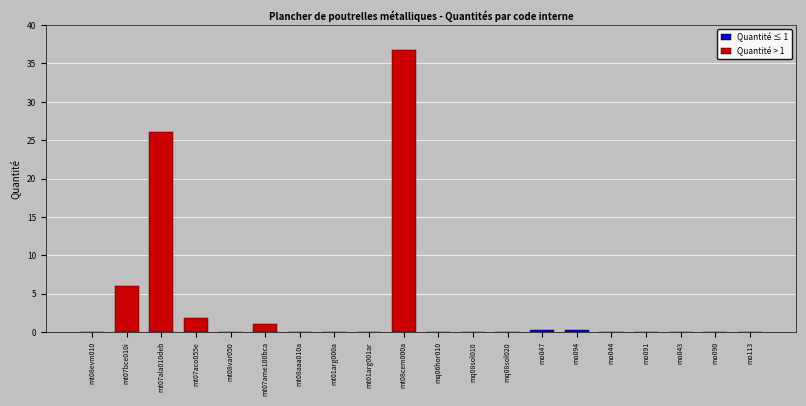

What is the change in value from mt07ala010deb to mo090?

-26.0